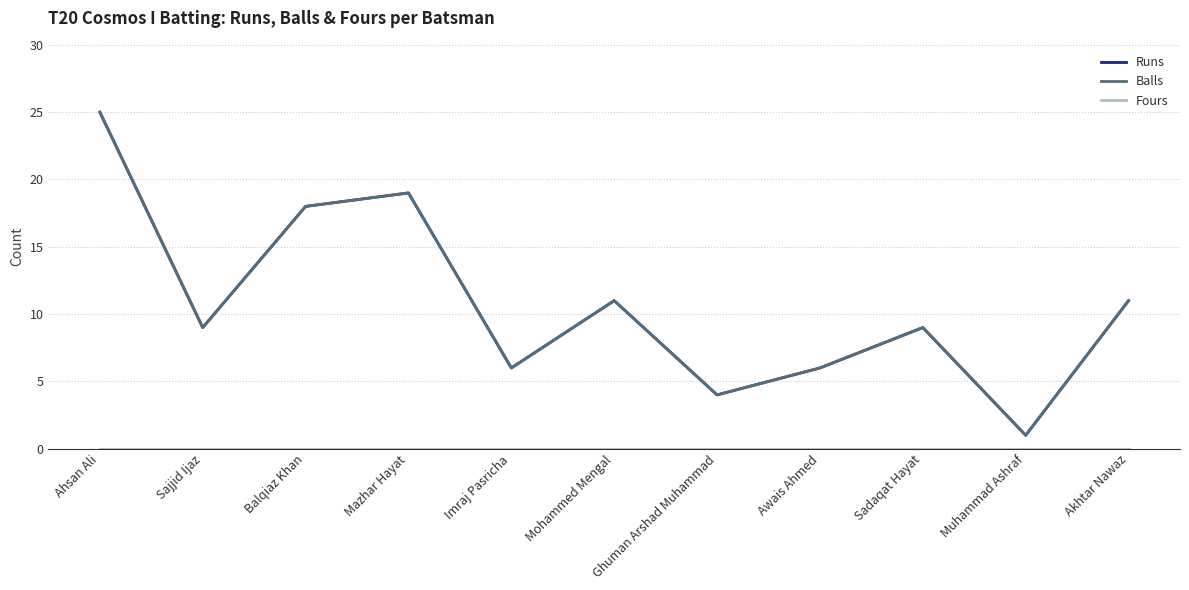

What is the maximum value for Balls?

25